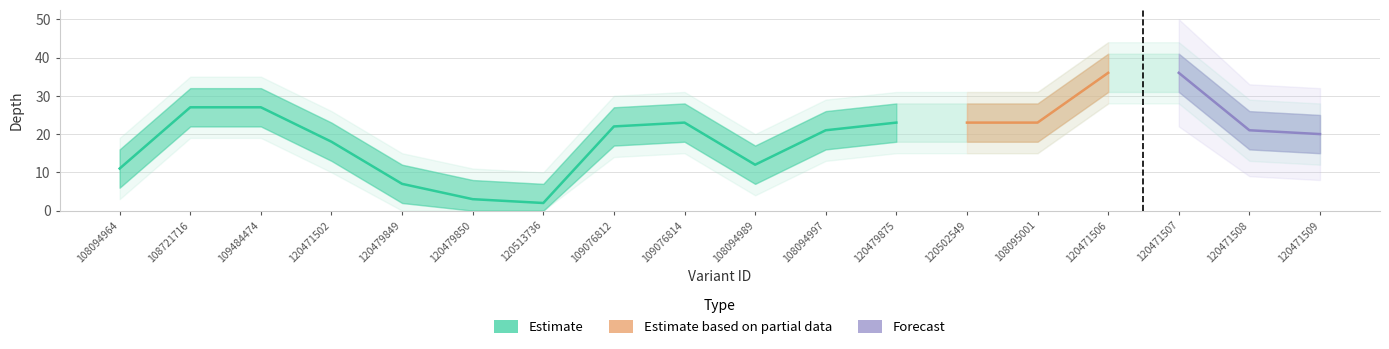

Does the chart display data point markers on the line(s)?

No